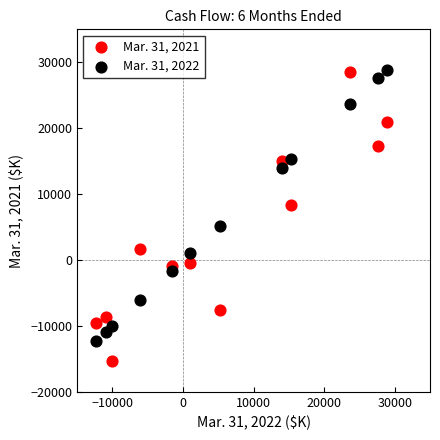

Which series contains the lowest Y value?

Mar. 31, 2021